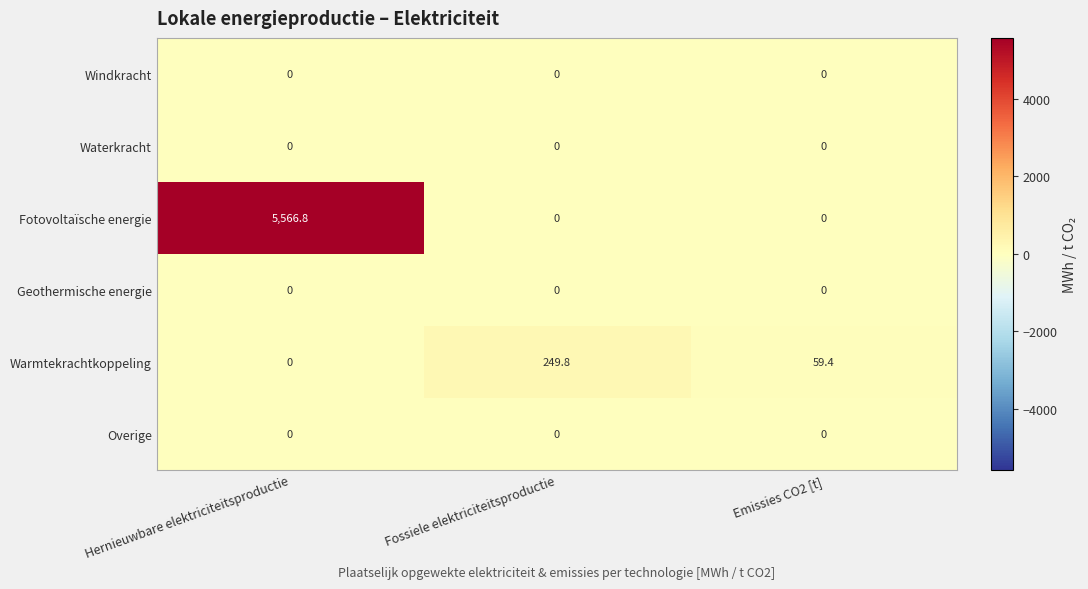

List the labels in order of Warmtekrachtkoppeling value, largest first.

Fossiele elektriciteitsproductie, Emissies CO2 [t], Hernieuwbare elektriciteitsproductie